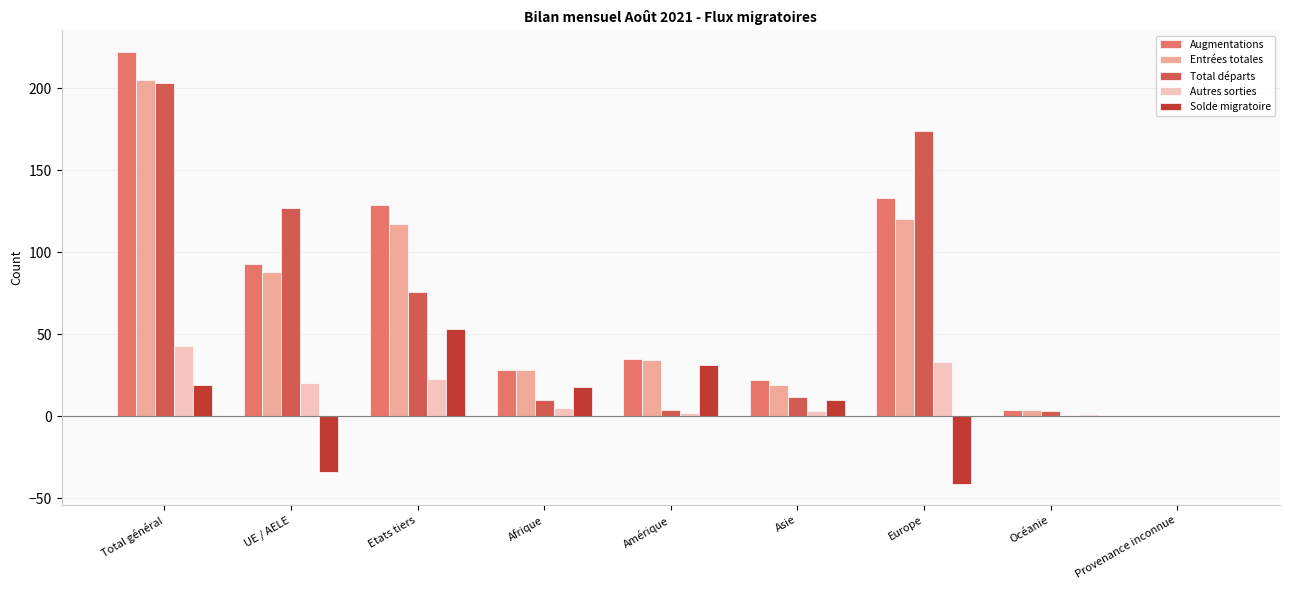

What is the difference between the Entrées totales values at Provenance inconnue and UE / AELE?

88